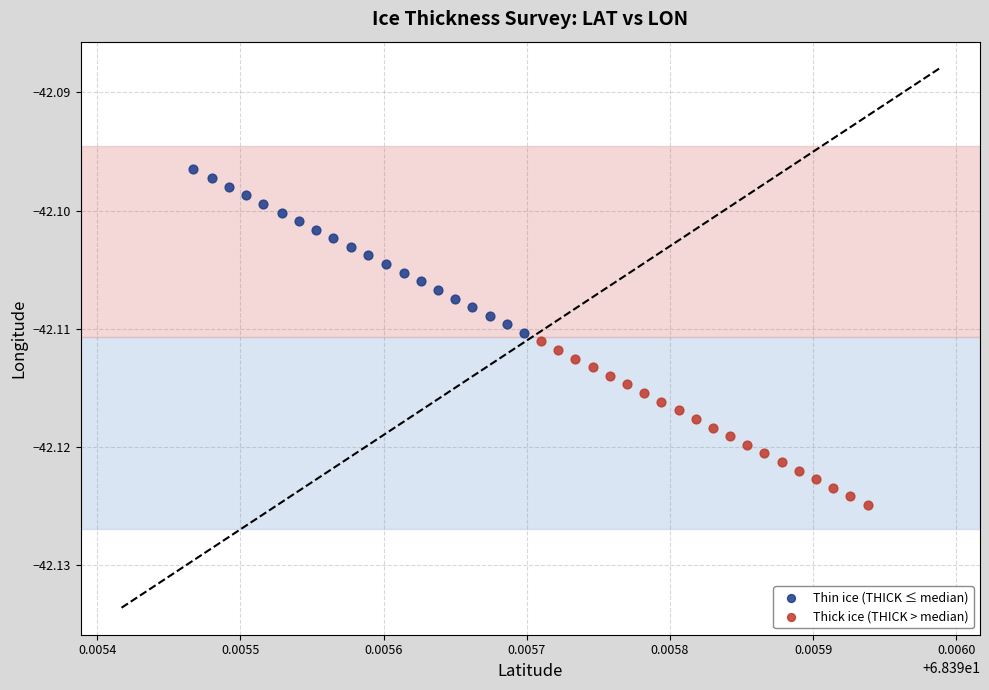

Which series reaches the maximum Y coordinate?

Thin ice (THICK ≤ median)